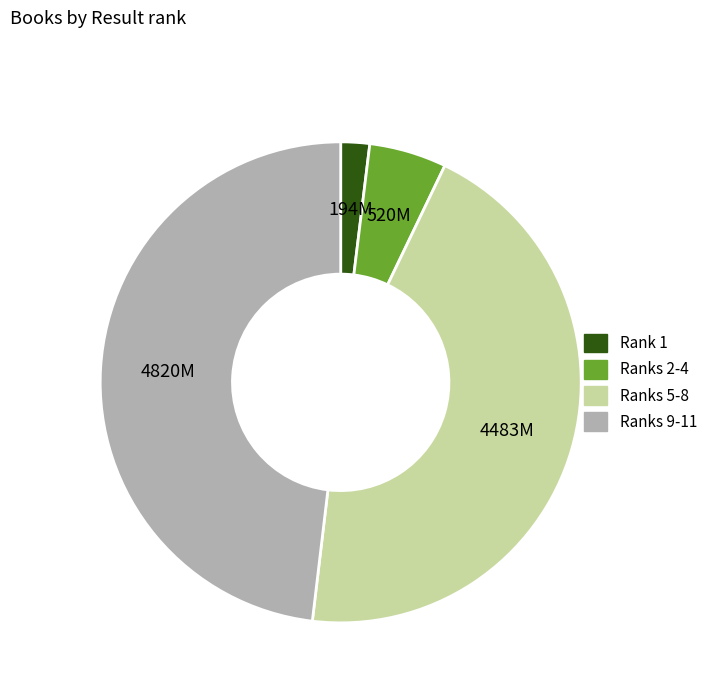

Is there a majority slice in this chart?

No